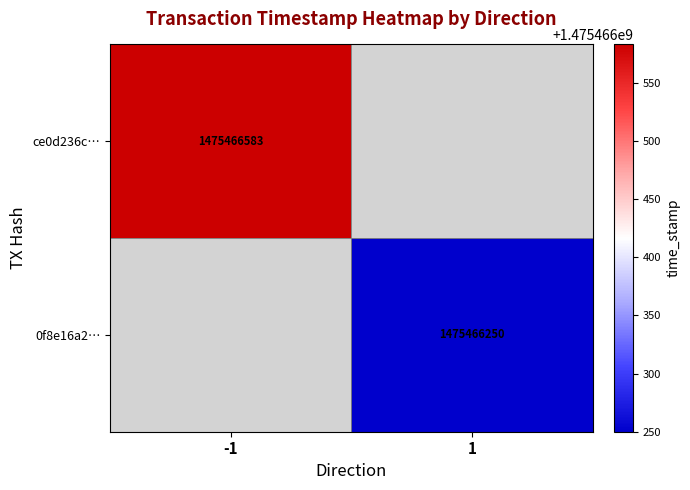

Where is ce0d236c40b2561b79adec41d0bc46fb7284b35 nearest to the value 737733291?

-1